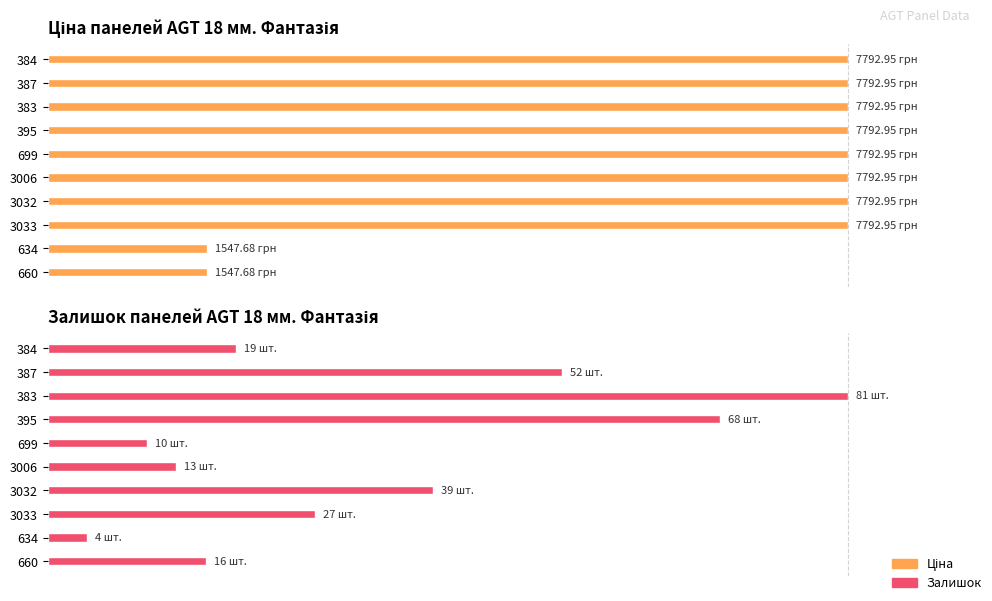

Reading right to left, list all the values displayed in this chart.

Ціна: 100.0	100.0	100.0	100.0	100.0	100.0	100.0	100.0	19.9	19.9
Залишок: 23.5	64.2	100.0	84.0	12.3	16.0	48.1	33.3	4.9	19.8